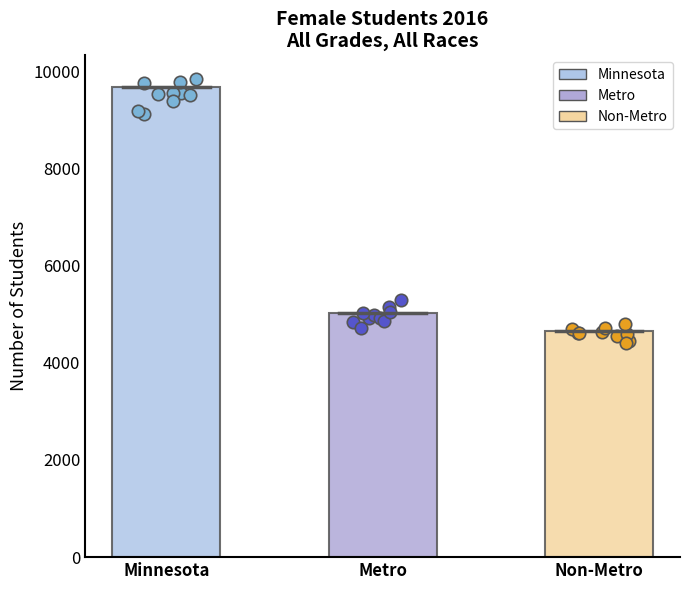

What is the change in value from Minnesota to Metro?

-4657